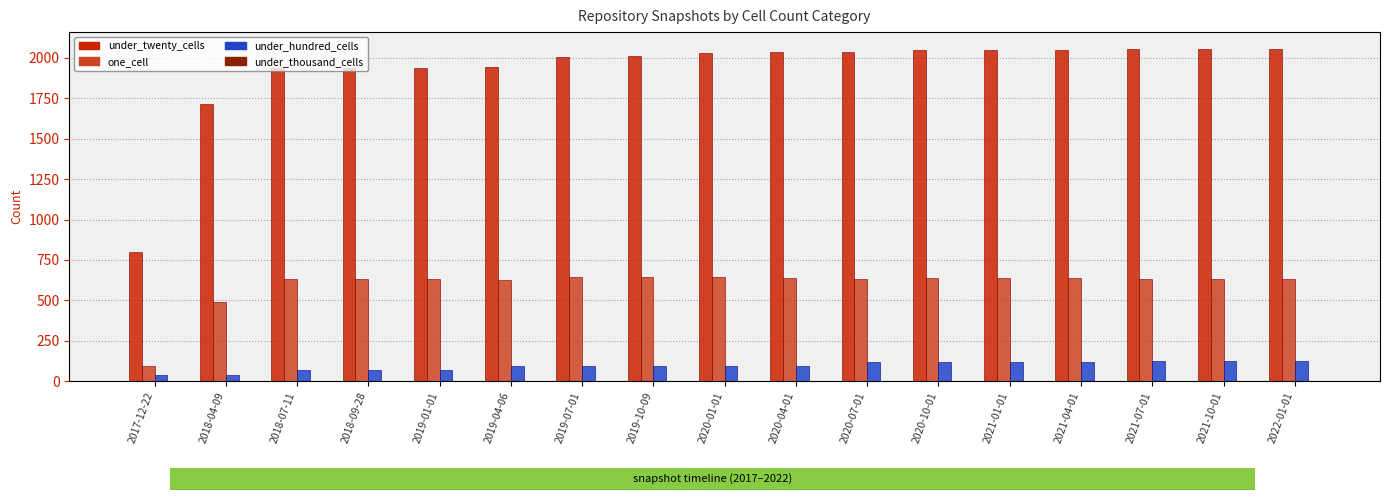

True or false: under_hundred_cells has a value of 97 at 2019-04-06.

True